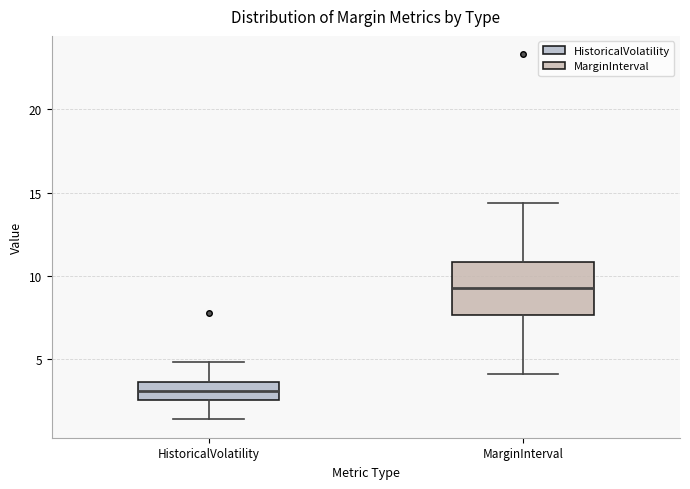

Reading left to right, transcribe this box plot: for each box, give where its median line is, the range the box spans, and where its two whiskers end, as read against the y-axis. The values are not printed on the chart, so give them approximately, as read against the axis.

HistoricalVolatility: median 3.0, box 2.5 to 3.5, whiskers 1.5 to 5.0
MarginInterval: median 9.5, box 7.5 to 11.0, whiskers 4.0 to 14.5